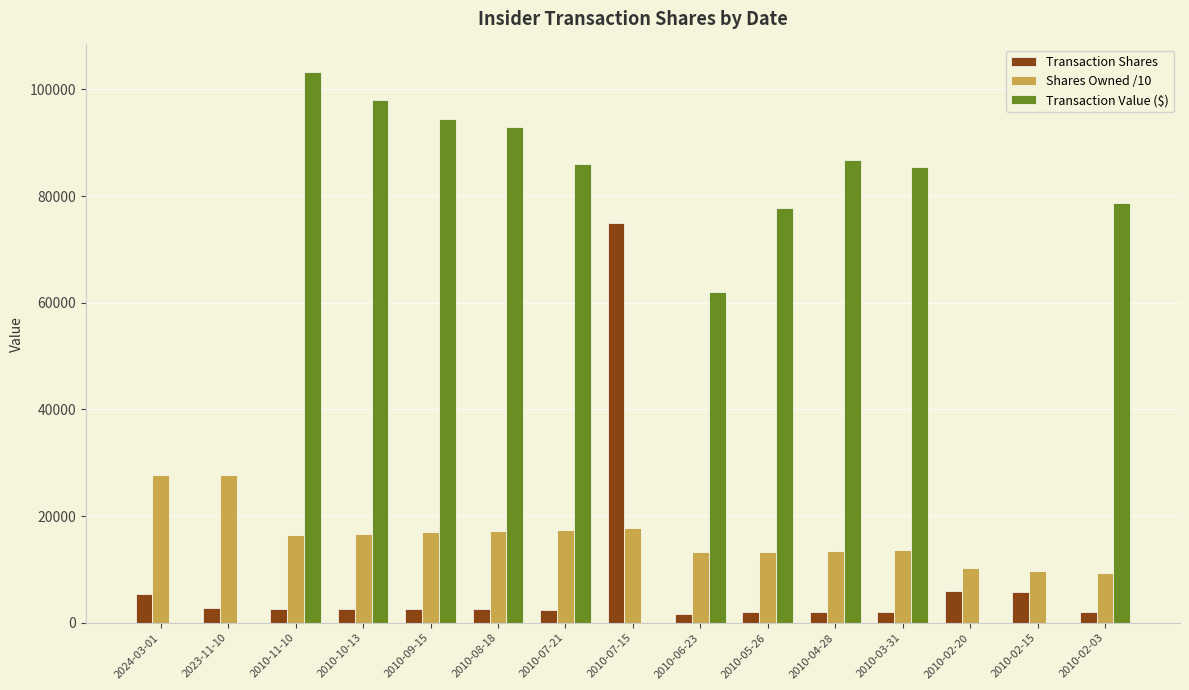

The value of Shares Owned /10 at 2010-03-31 is 23049.2. True or false?

False